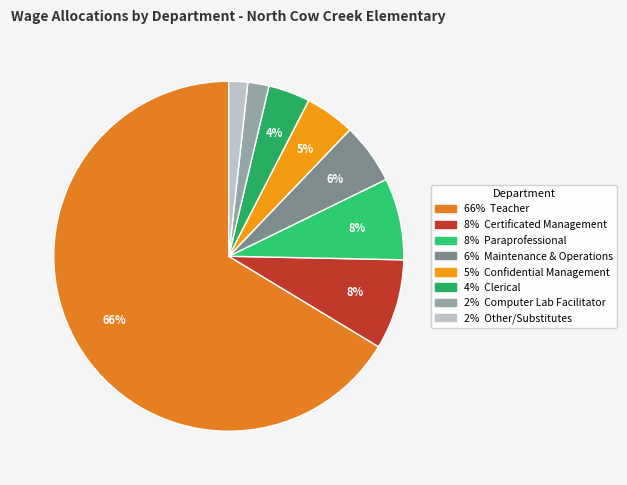

Count the number of slices in the pie.

8